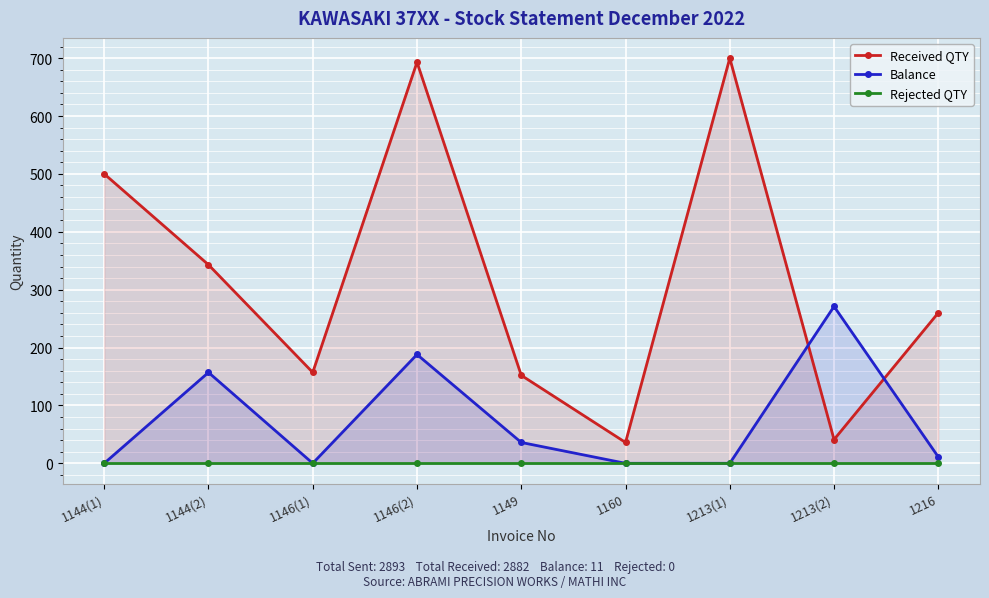

In Balance, how many points are higher than both neighbors (excluding endpoints)?

3